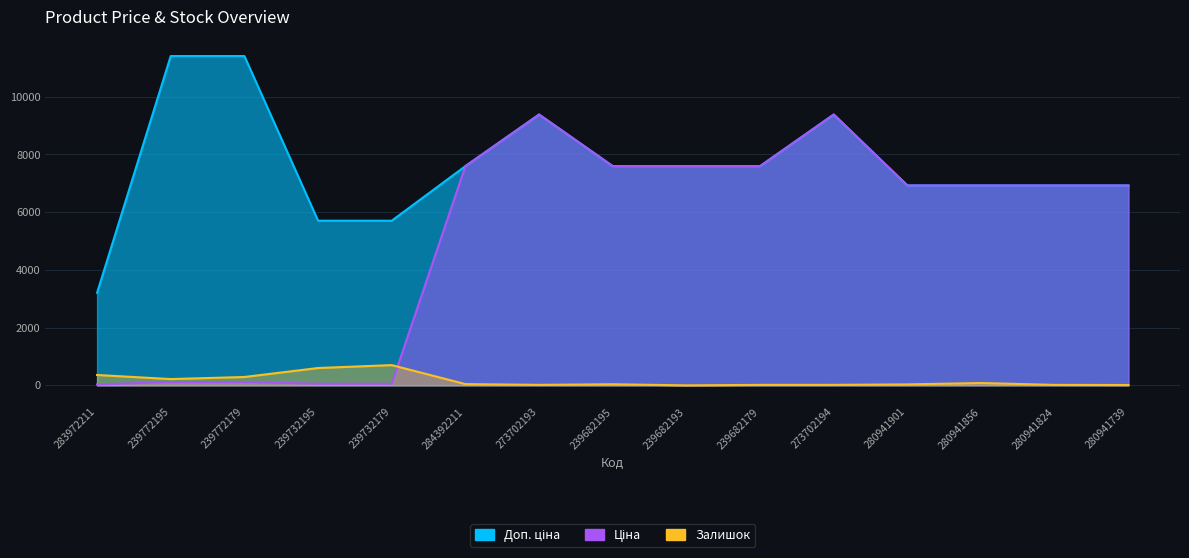

At how many categories does at least one series exceed 10485?

2